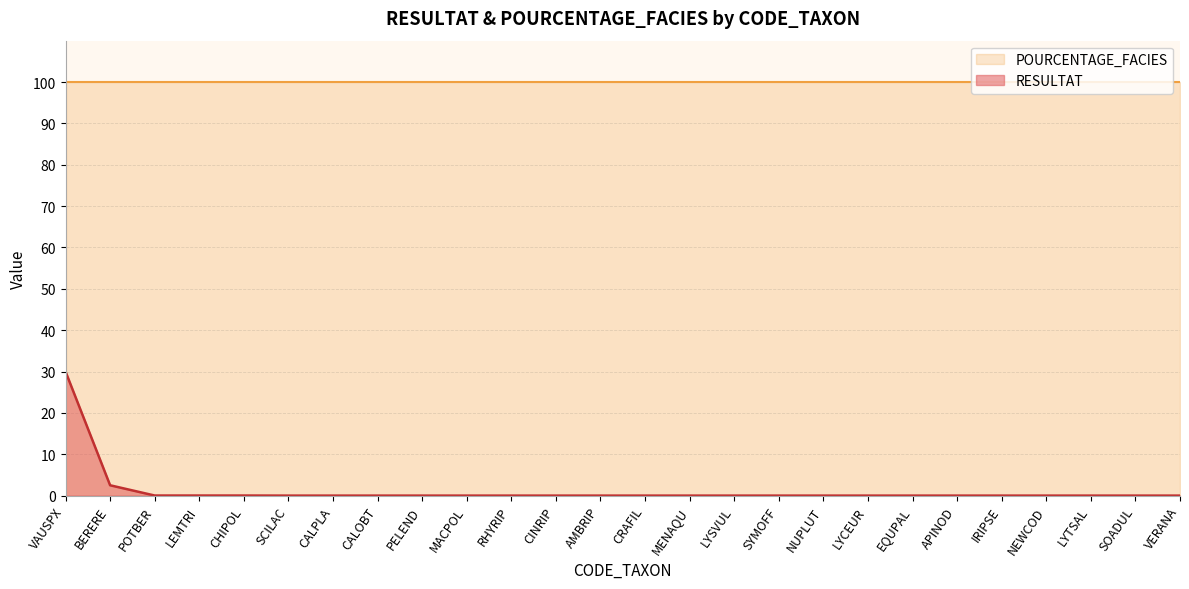

True or false: RESULTAT and POURCENTAGE_FACIES cross at least once.

False